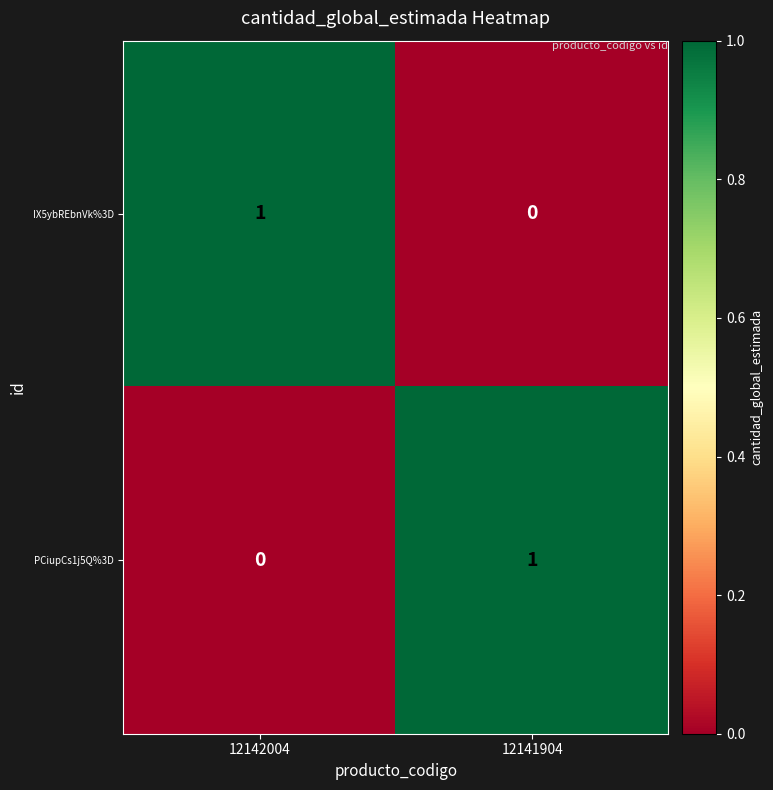

Which category has the lowest value in the IX5ybREbnVk%3D series?

12141904